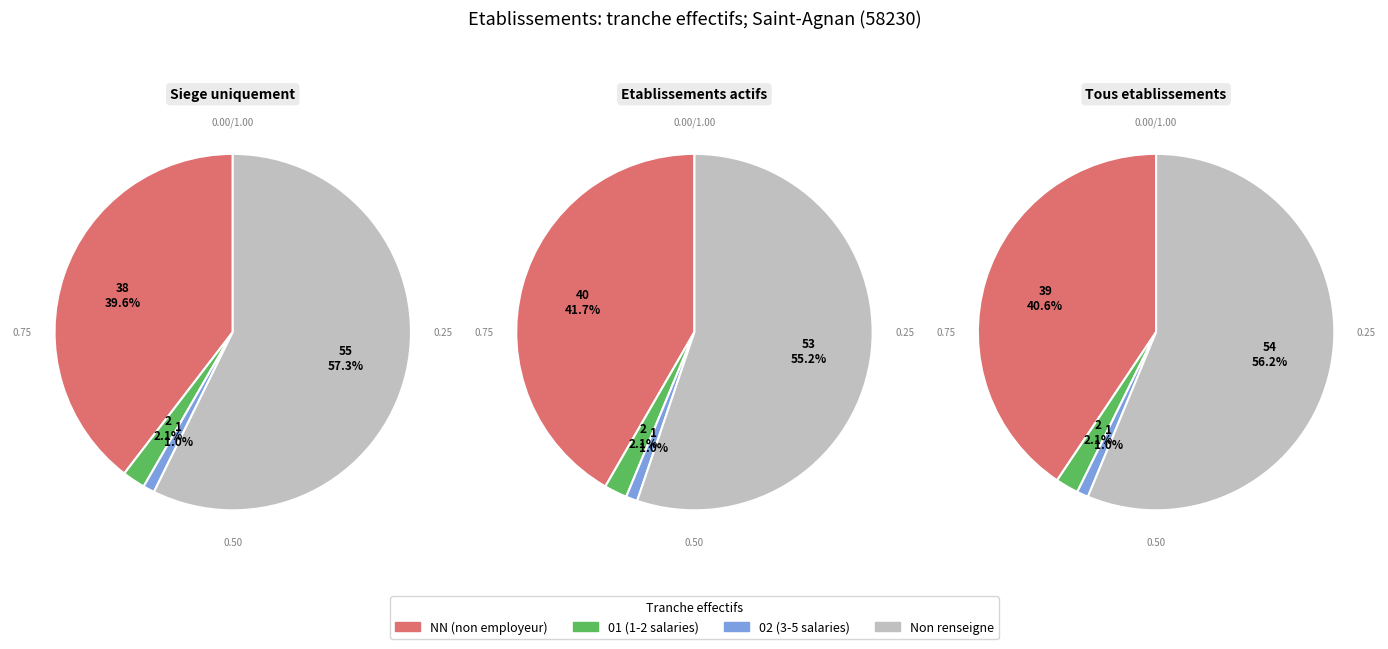

What is the change in value from NN to 01?

-36